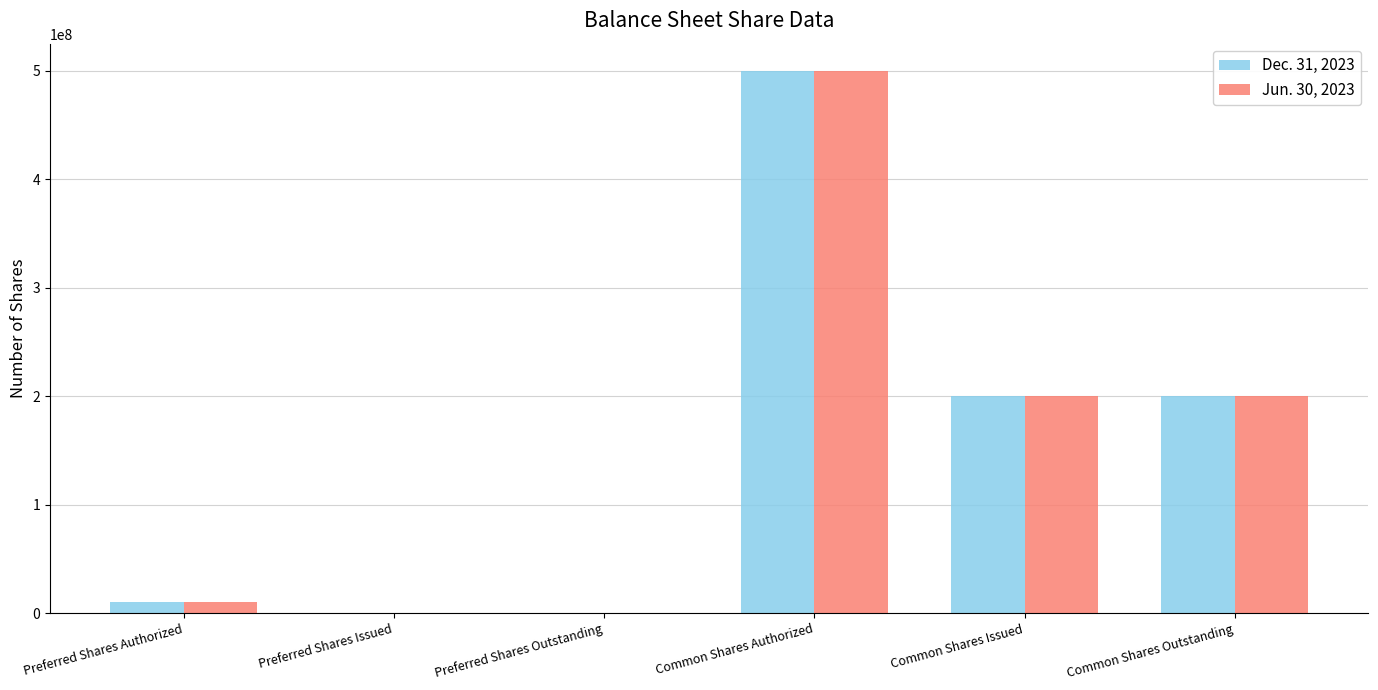

Is it true that Jun. 30, 2023 equals 128099162 at Common Shares Outstanding?

False